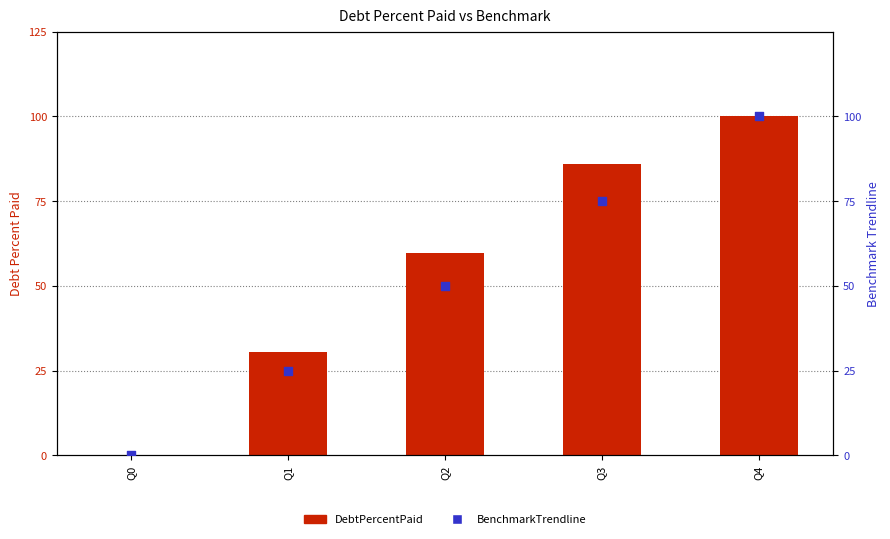

Which series contains the lowest Y value?

DebtPercentPaid